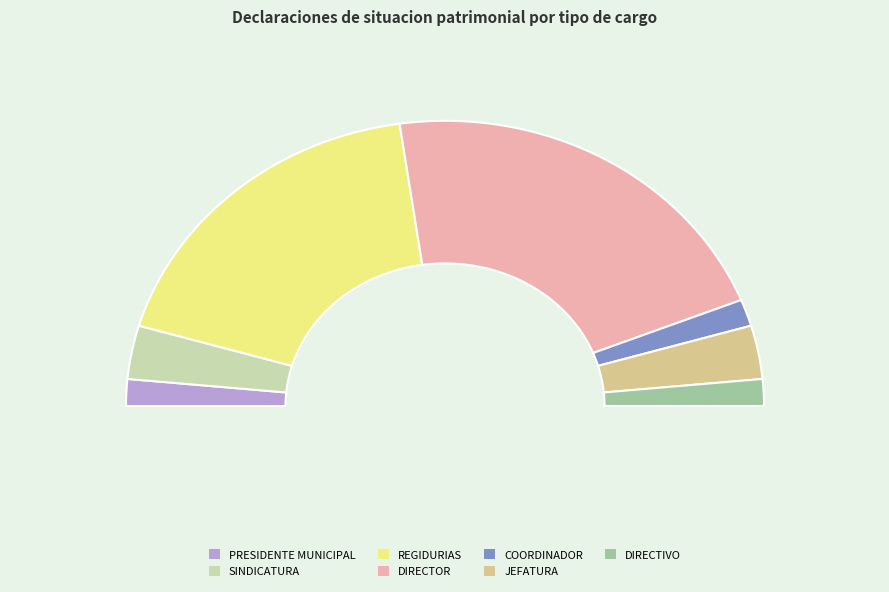

Does DIRECTOR account for over 50% of the chart?

No